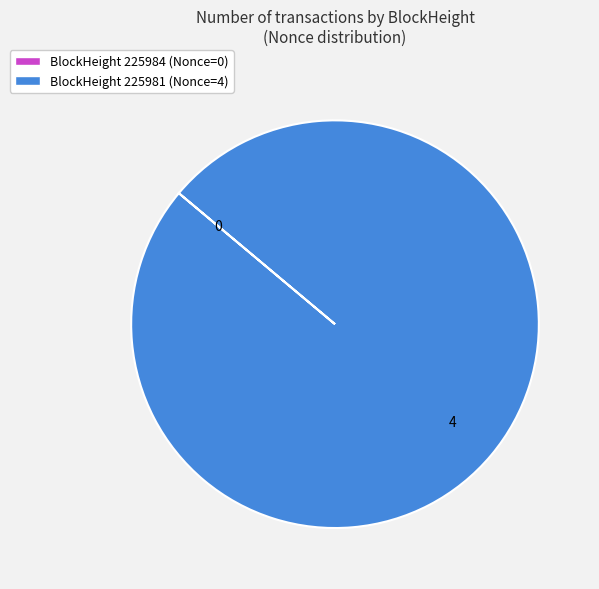

Does BlockHeight 225981 (Nonce=4) represent more than half of the total?

Yes